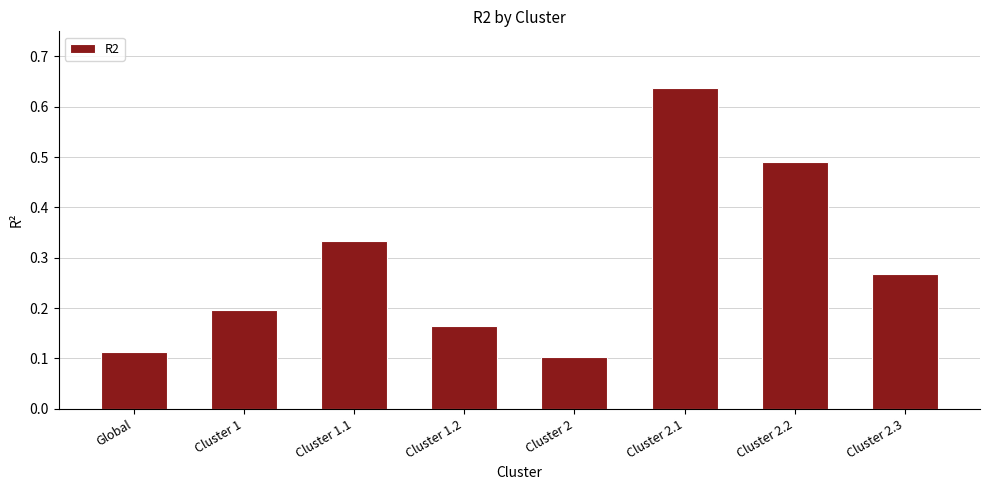

List the labels in order of value, largest first.

Cluster 2.1, Cluster 2.2, Cluster 1.1, Cluster 2.3, Cluster 1, Cluster 1.2, Global, Cluster 2